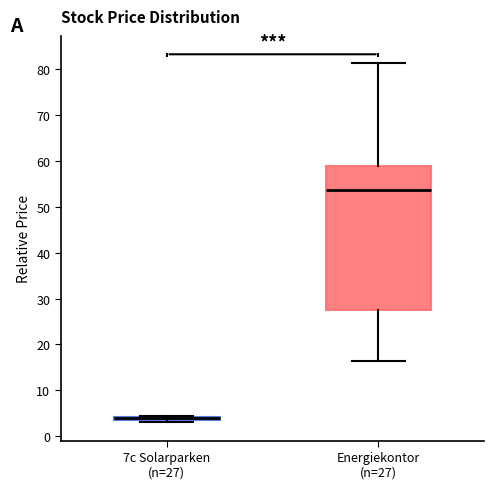

Which box is the tallest, from its lower edge to its upper edge?

Energiekontor (n=27)